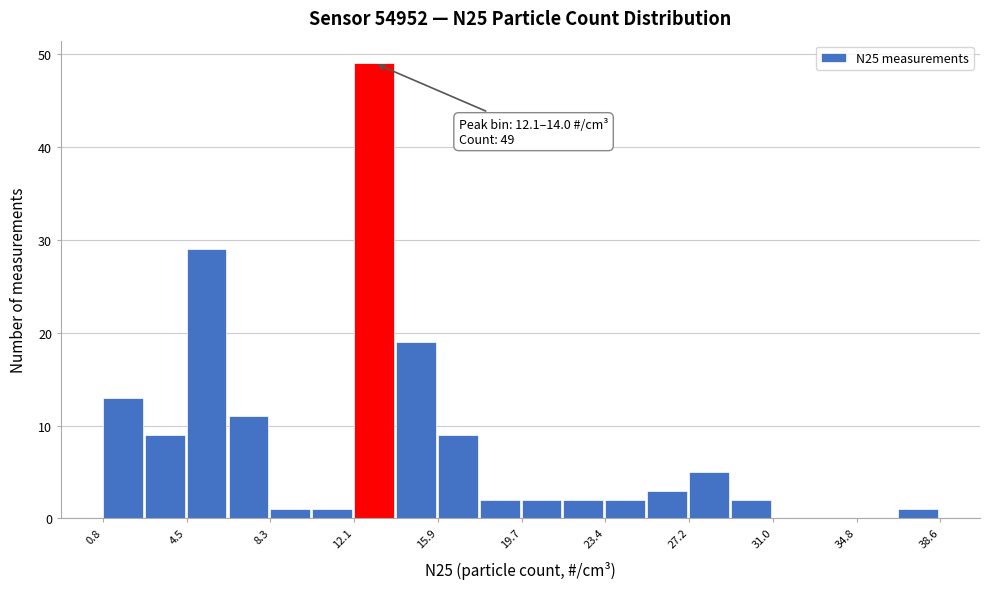

Read against the x-axis, roughly where is the centre of the tallest bar?

13.0